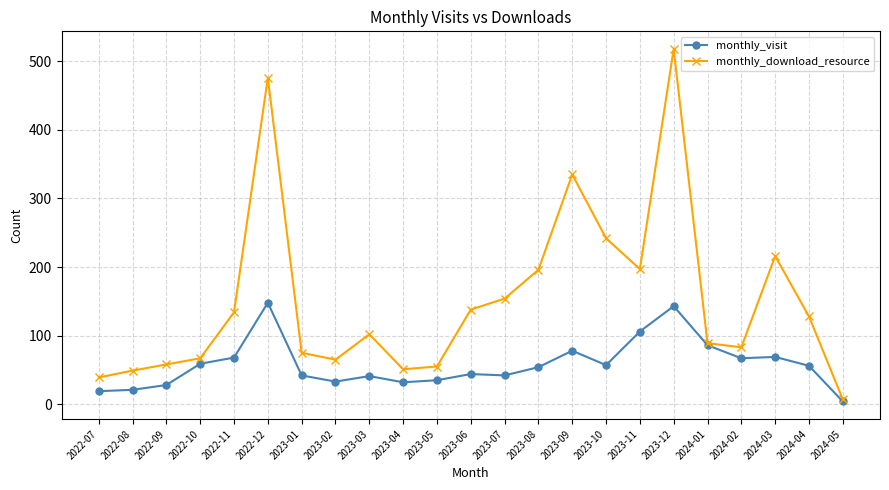

How many data points in monthly_visit are less than 54?

11